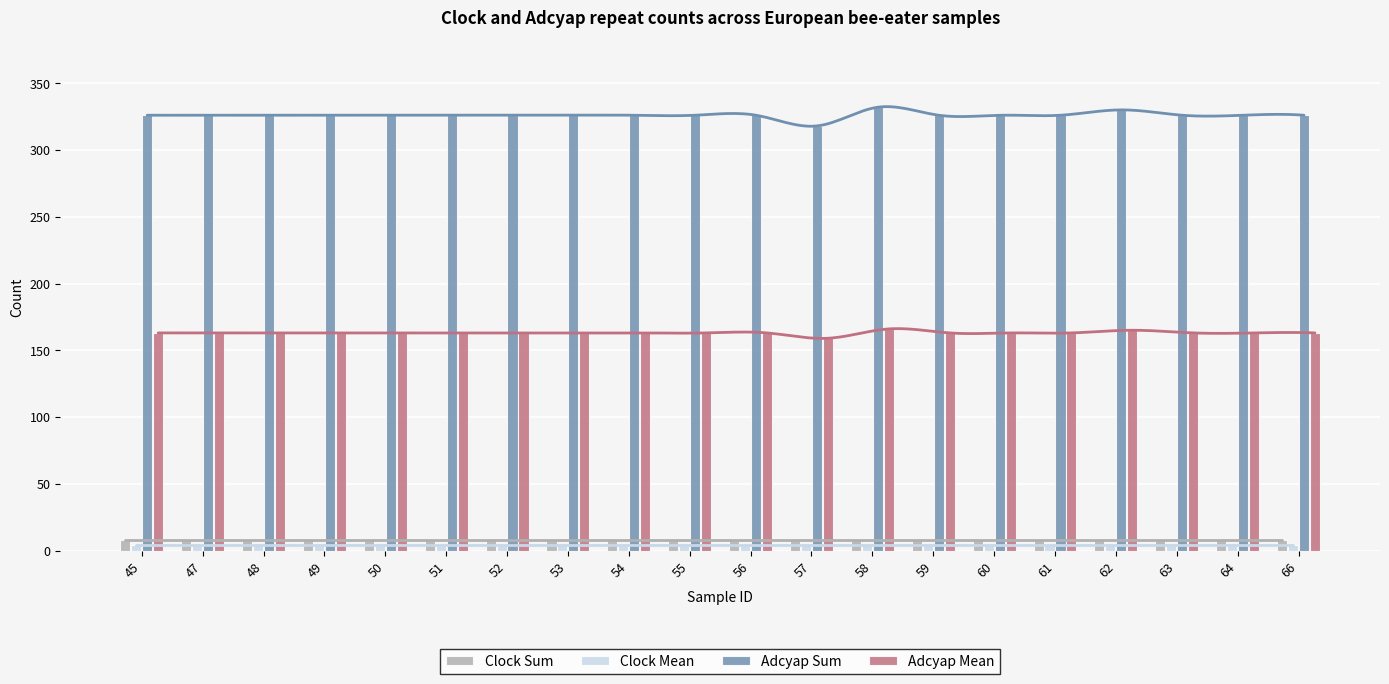

Which series has the largest total across all categories?

Adcyap Sum